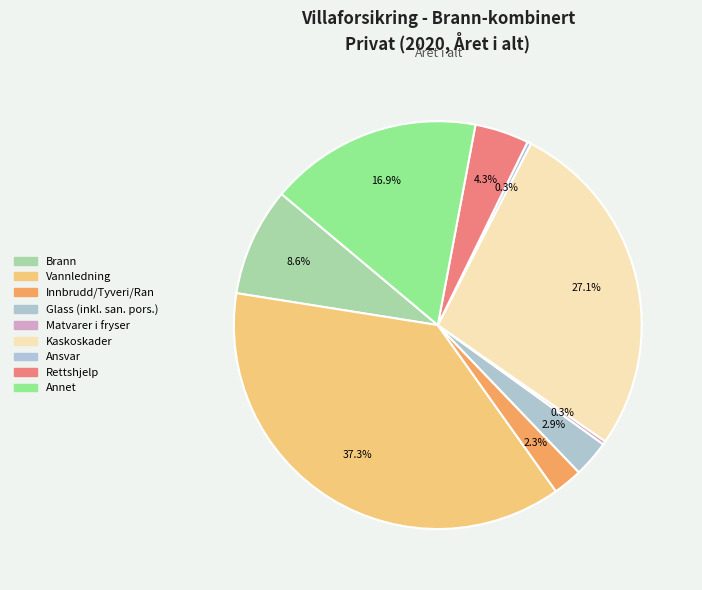

How many segments does this pie chart have?

9